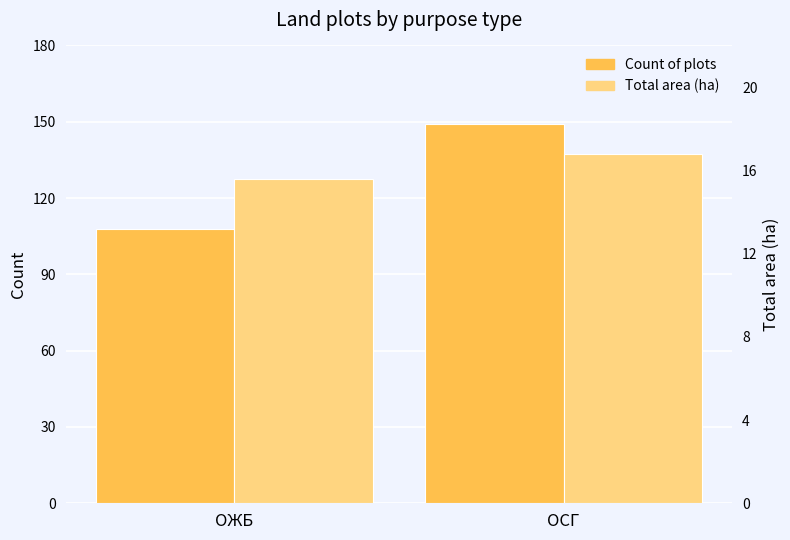

How many categories are shown in the chart?

2